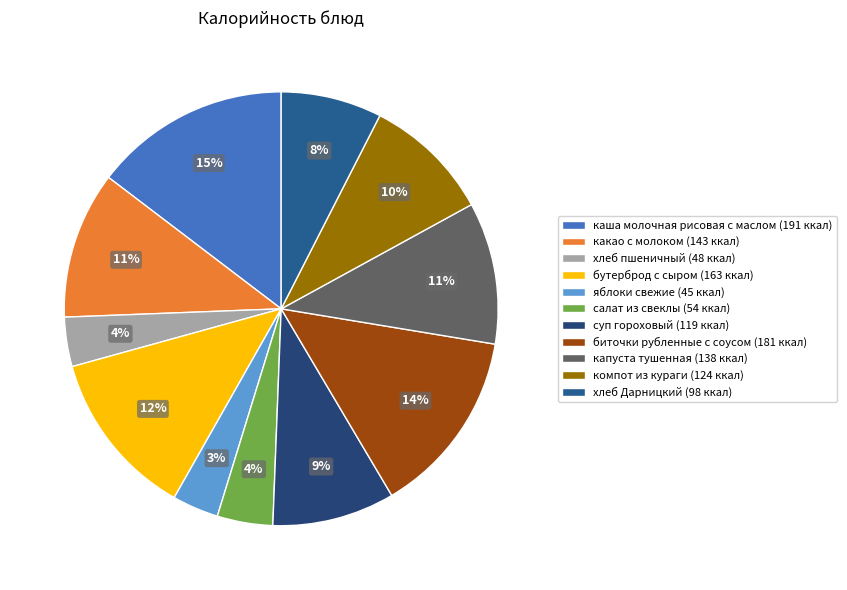

To the nearest percent, what is the difference between the largest and smallest slice percentages?

11%